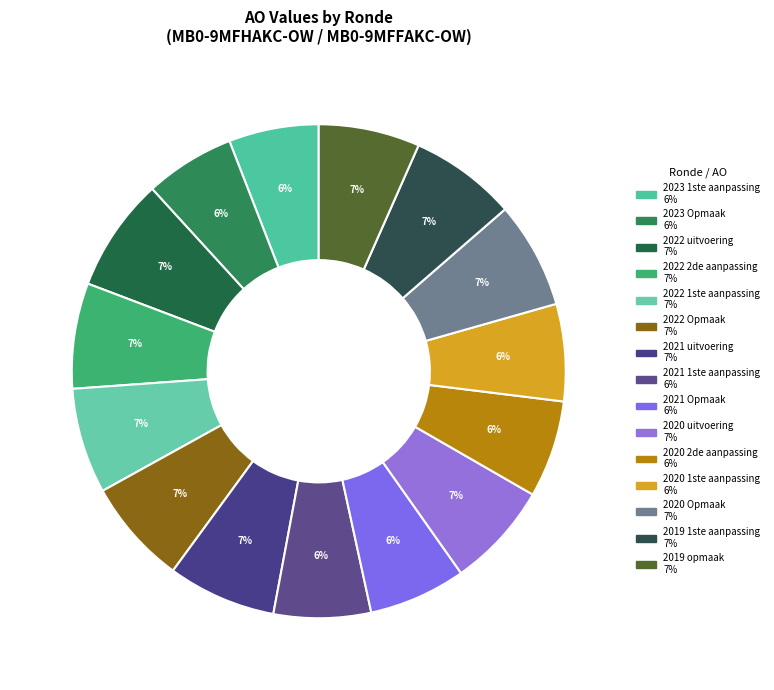

True or false: 2020 uitvoering accounts for 1% of the total.

False